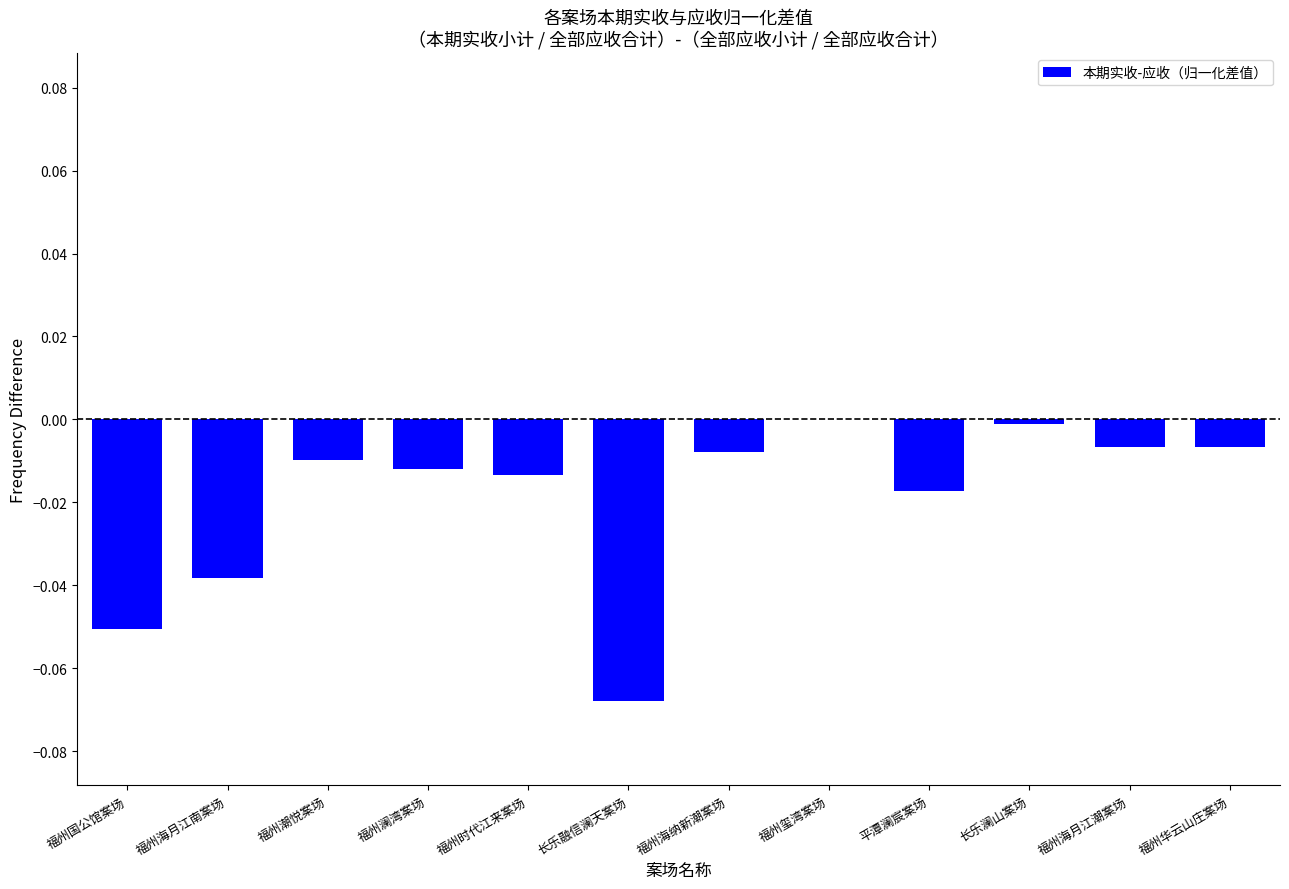

Which has a higher value, 福州玺湾案场 or 平潭澜宸案场?

福州玺湾案场